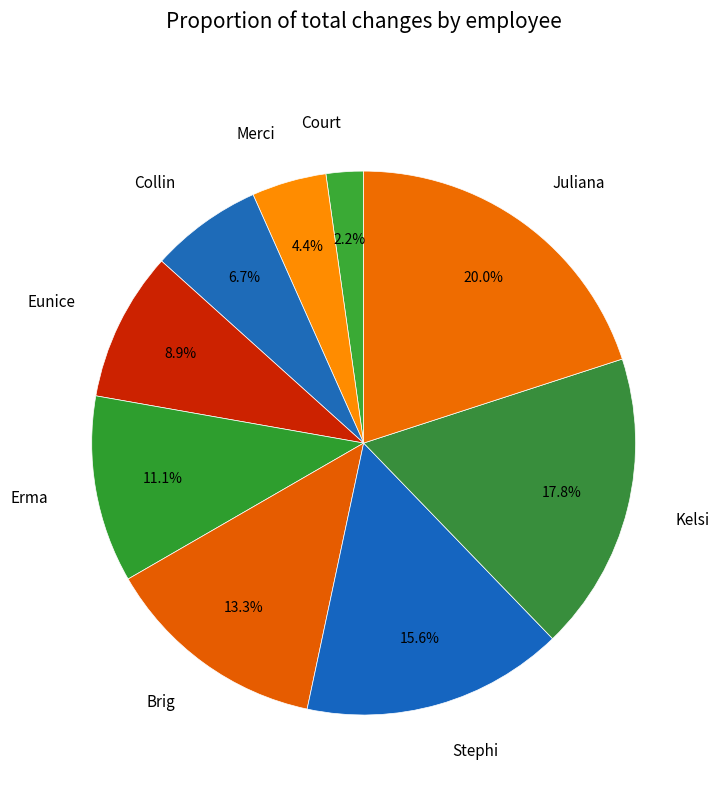

How many segments does this pie chart have?

9